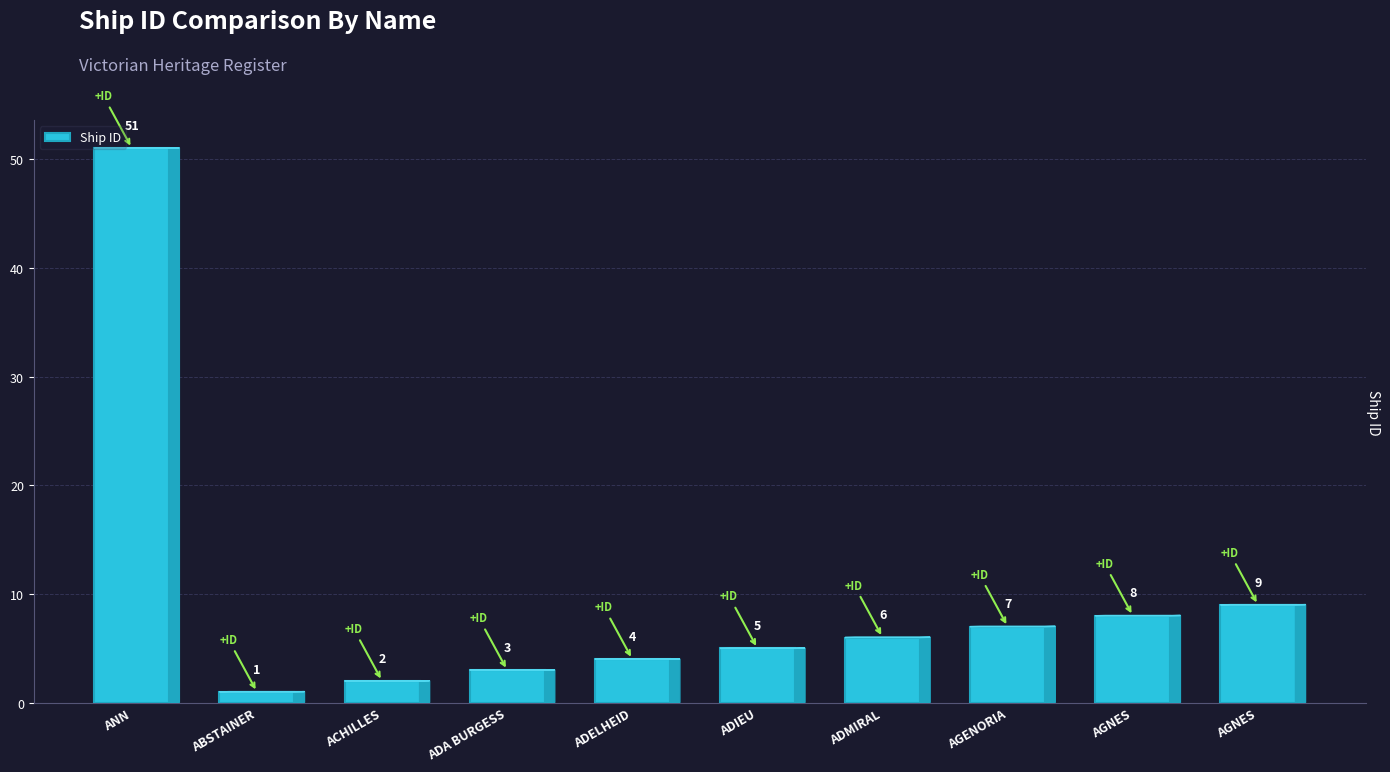

How many bars are there in total?

10